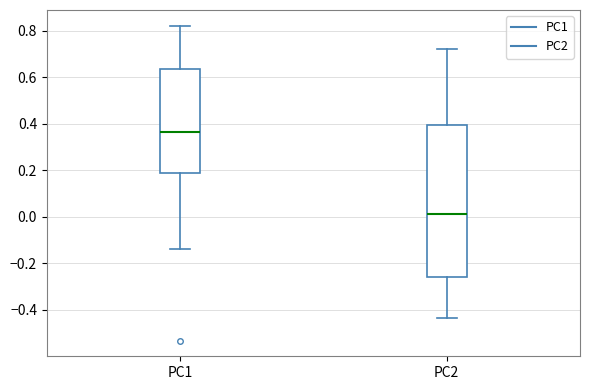

Where does the lower whisker of the box for PC2 end on the y-axis? The values are not printed on the chart, so give them approximately, as read against the axis.

-0.44